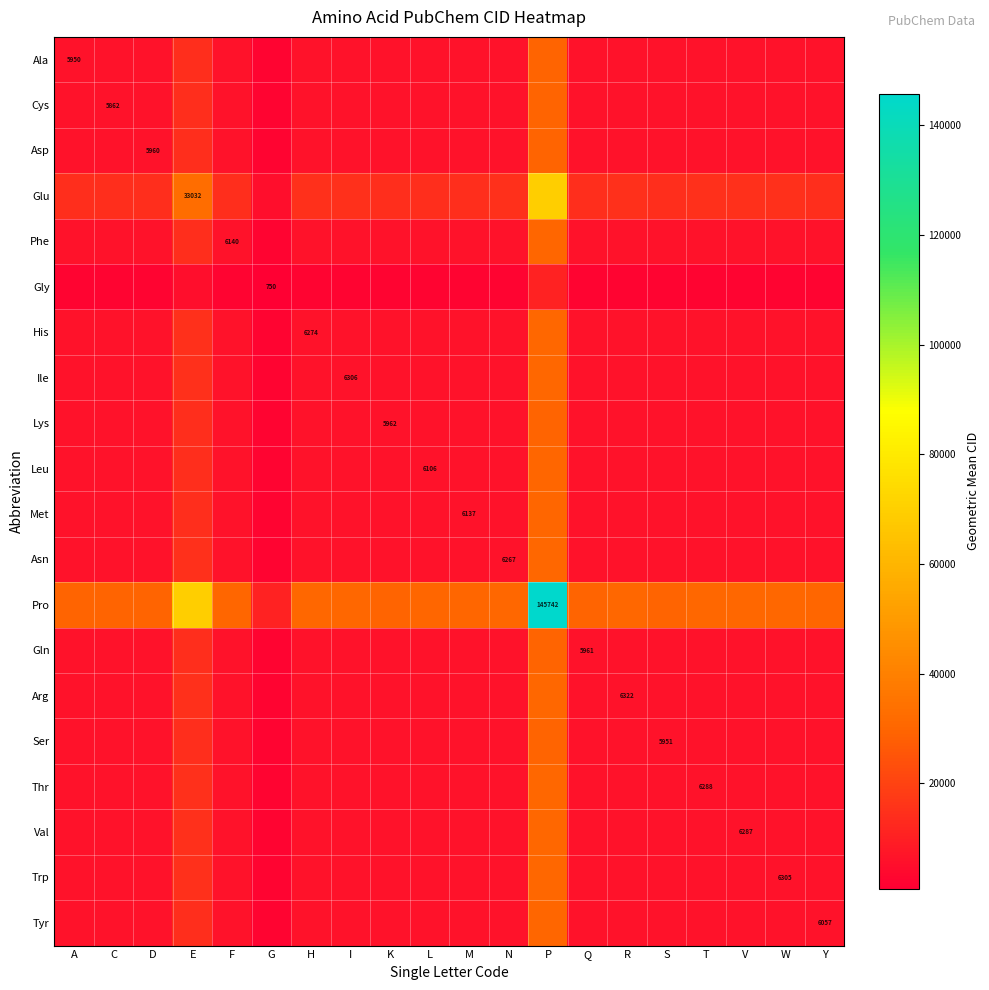

Is the value of Cys at R greater than the value of Asp at K?

Yes